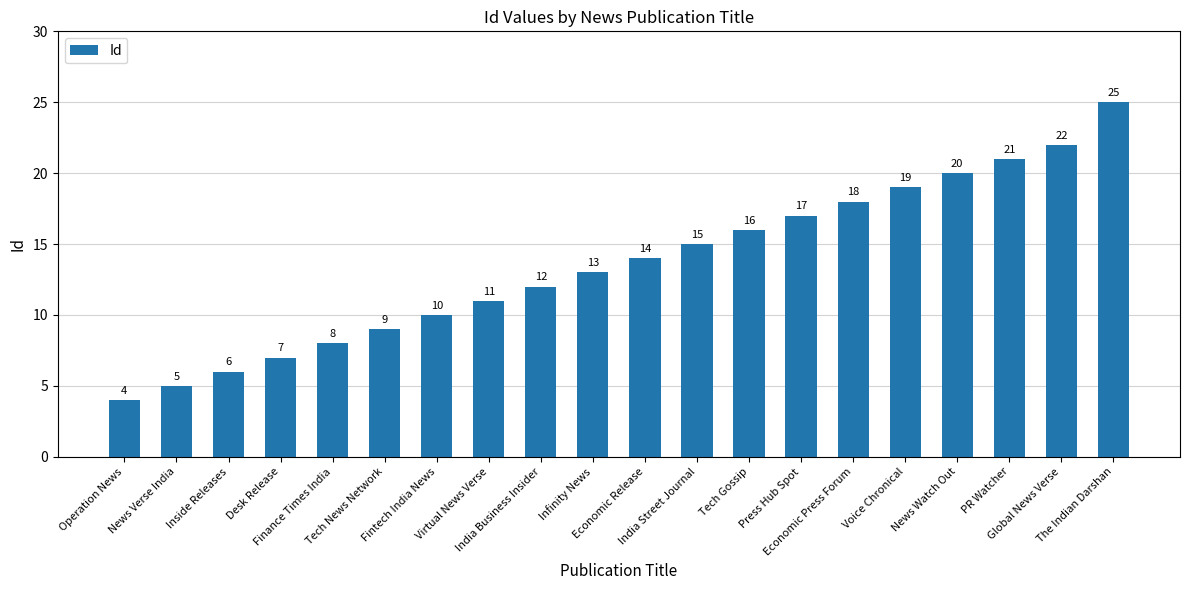

At which label is the value closest to 14?

Economic Release